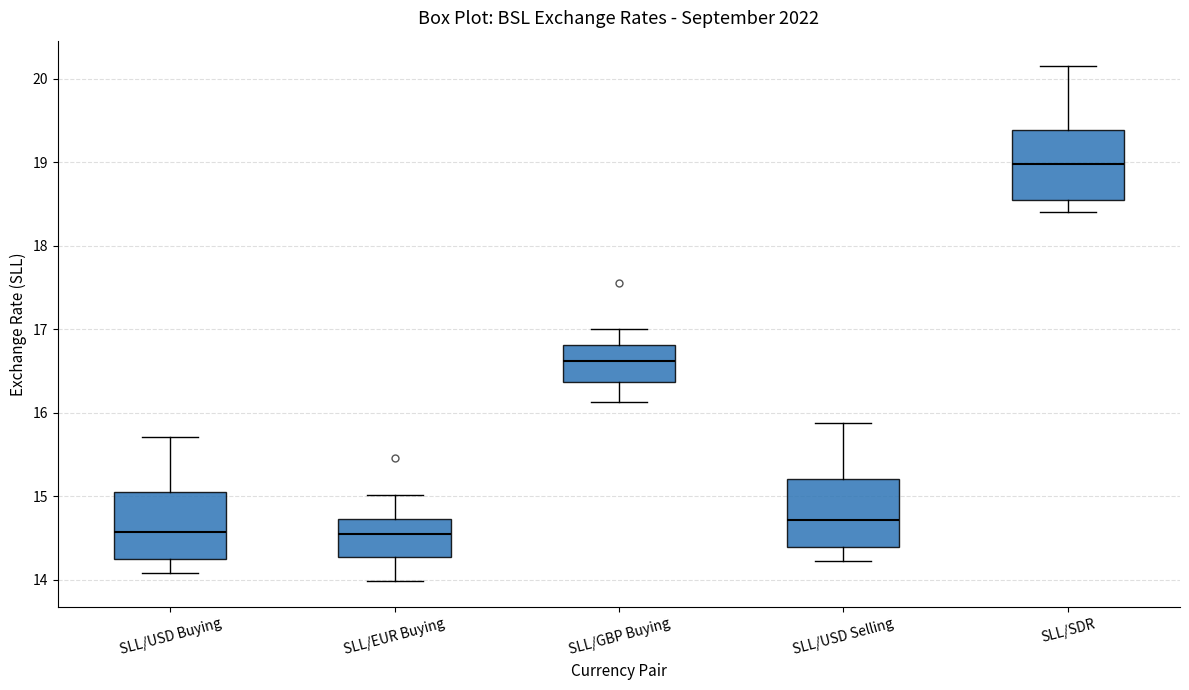

Reading left to right, read every box against the y-axis: the position of its median line, the range the box covers, and the ends of its whiskers. The values are not printed on the chart, so give them approximately, as read against the axis.

SLL/USD Buying: median 14.6, box 14.3 to 15.1, whiskers 14.1 to 15.7
SLL/EUR Buying: median 14.5, box 14.3 to 14.7, whiskers 14.0 to 15.0
SLL/GBP Buying: median 16.6, box 16.4 to 16.8, whiskers 16.1 to 17.0
SLL/USD Selling: median 14.7, box 14.4 to 15.2, whiskers 14.2 to 15.9
SLL/SDR: median 19.0, box 18.5 to 19.4, whiskers 18.4 to 20.1